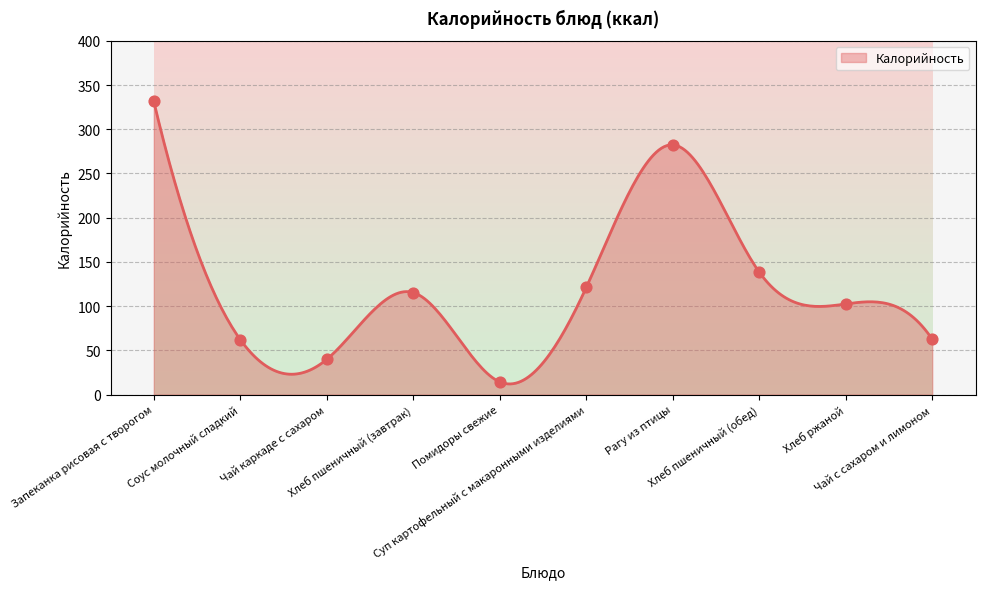

Between Соус молочный сладкий and Рагу из птицы, which is larger?

Рагу из птицы